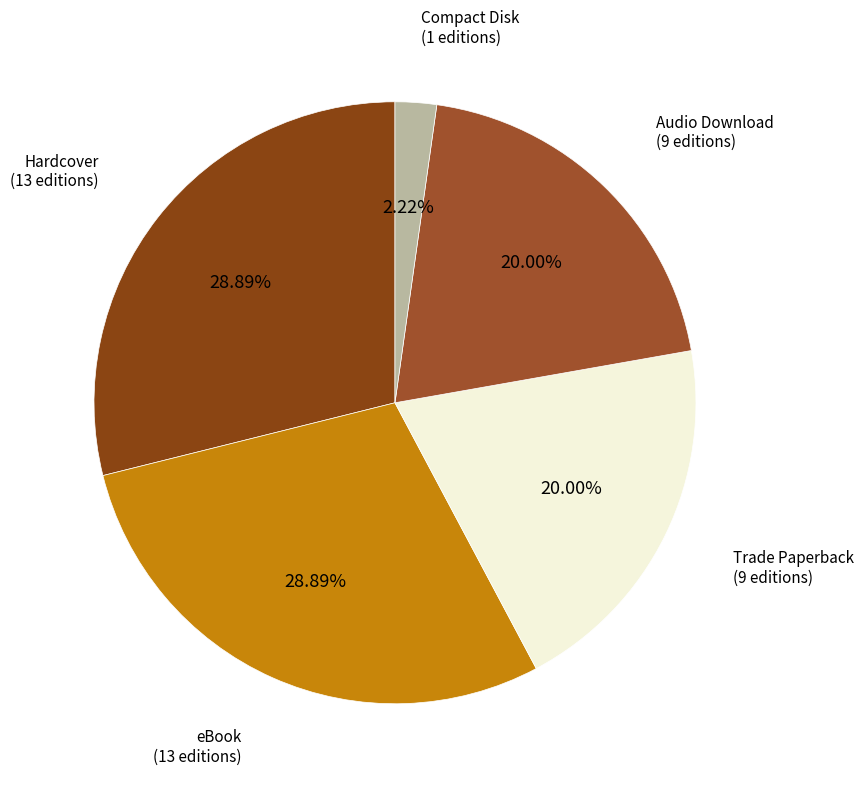

What percentage do eBook and Hardcover together represent?

57.8%